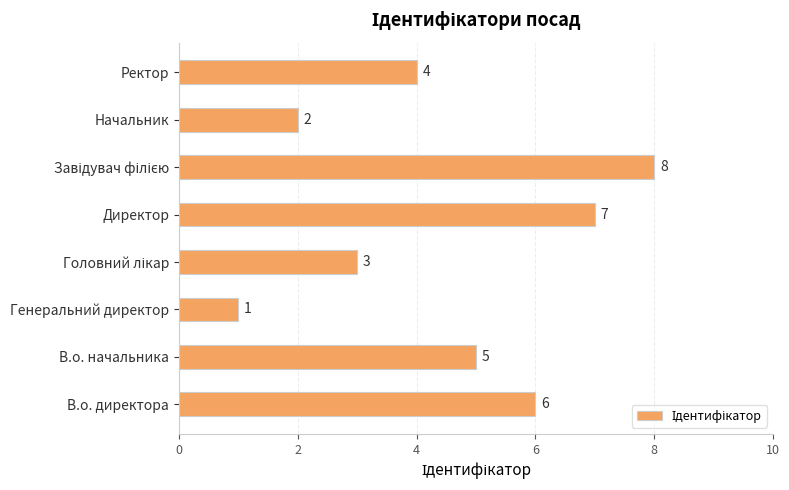

Count the values in the range 3 to 7.

5